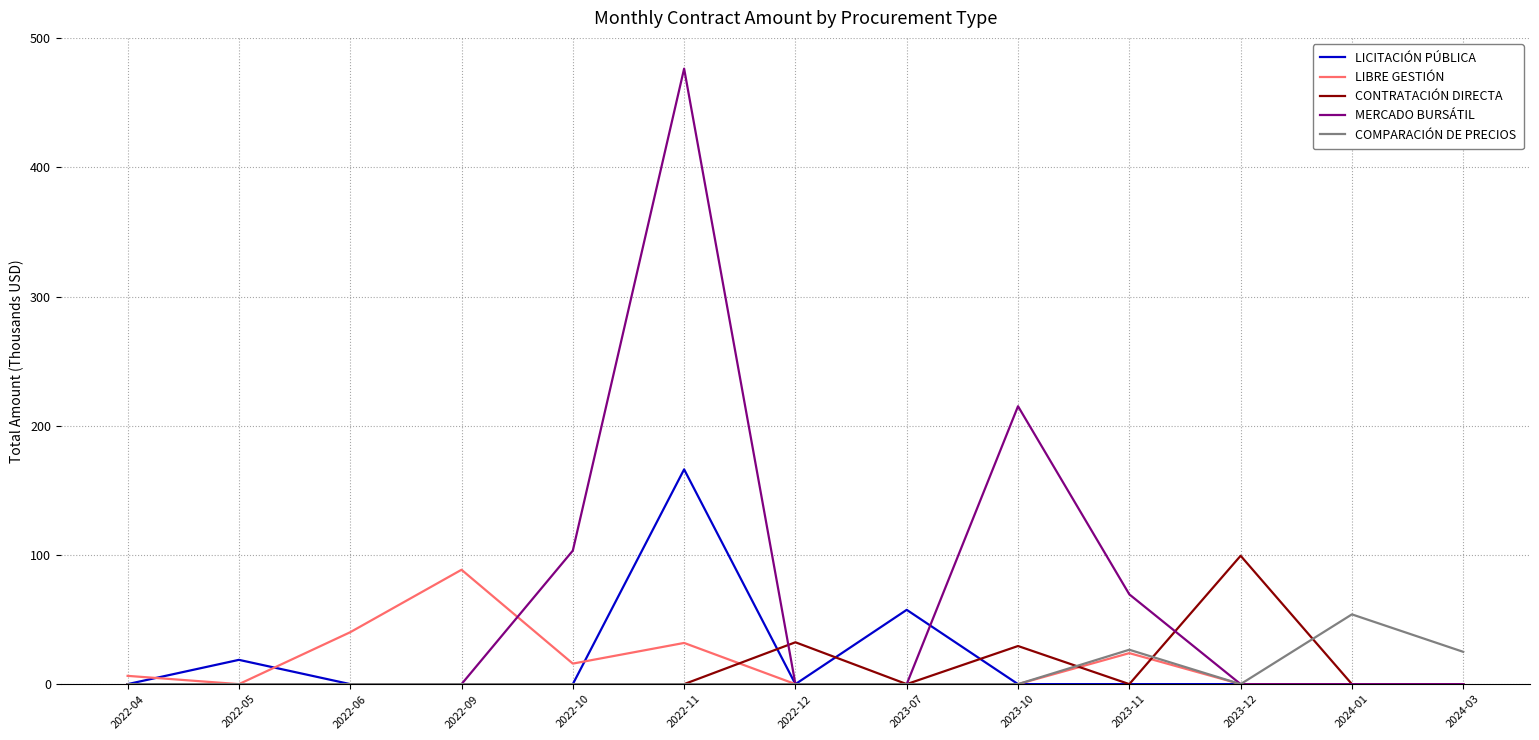

At which category does the chart reach its peak across all series?

2022-11